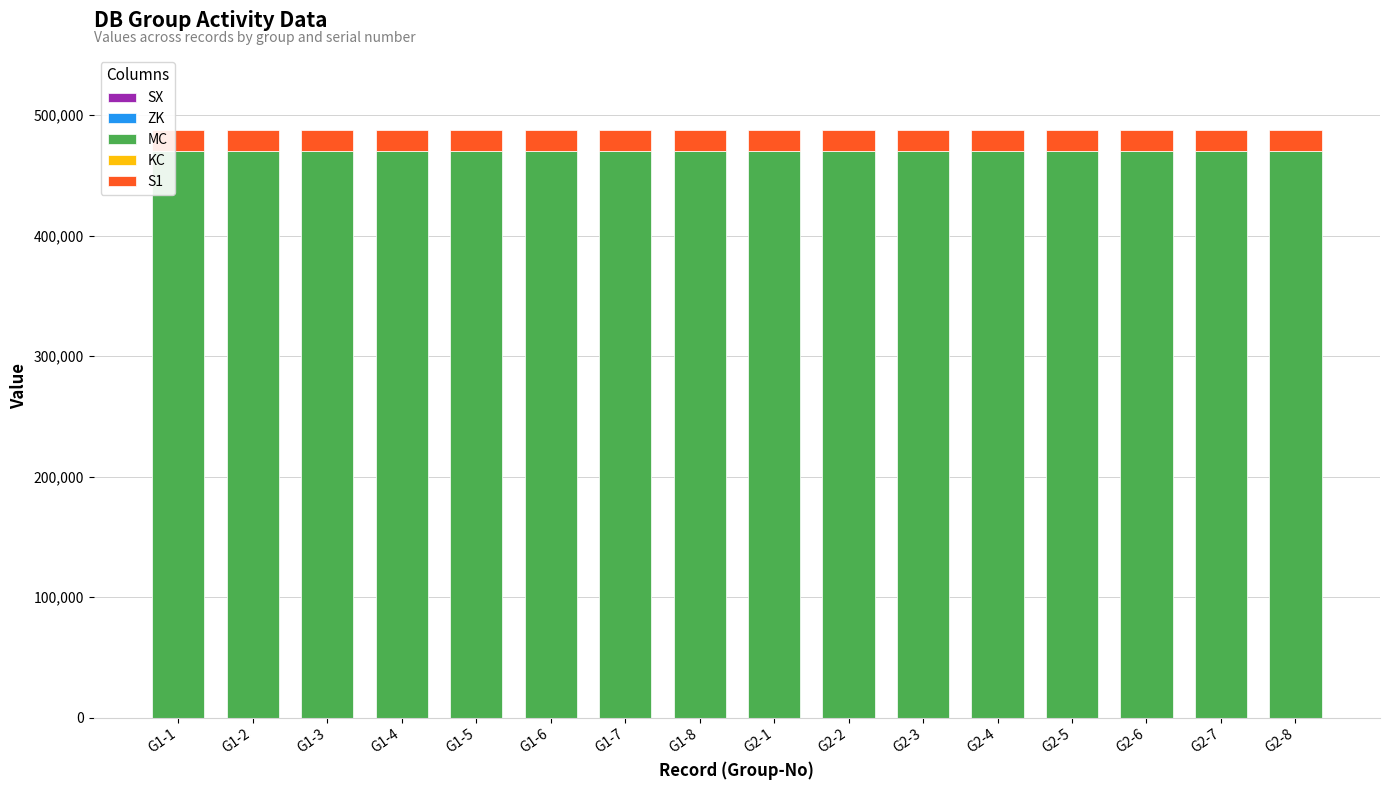

How many distinct data groups are displayed?

4